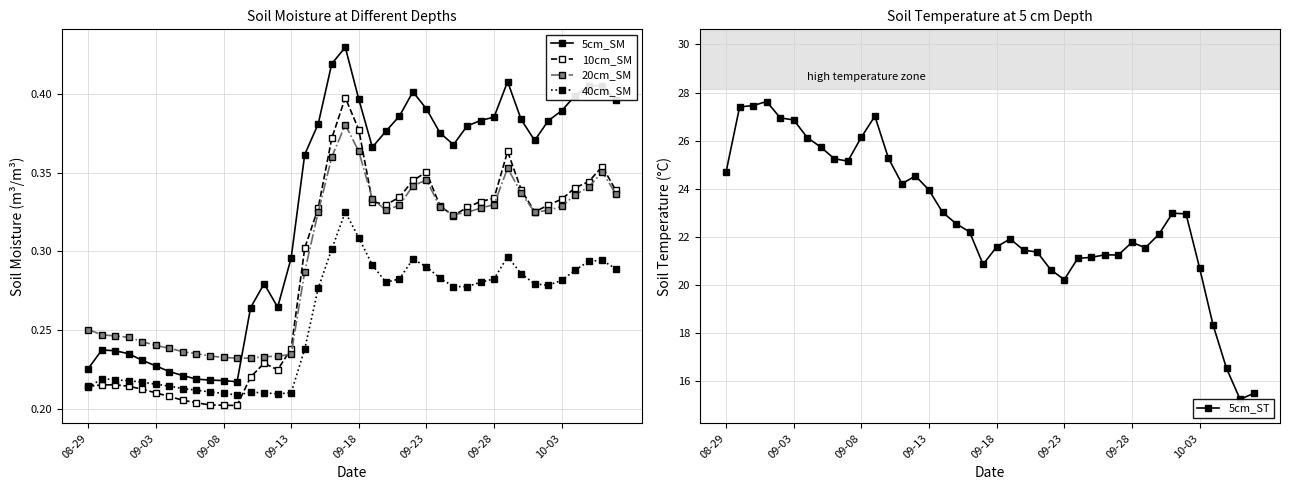

At which category does 40cm_SM reach its first local valley?

11